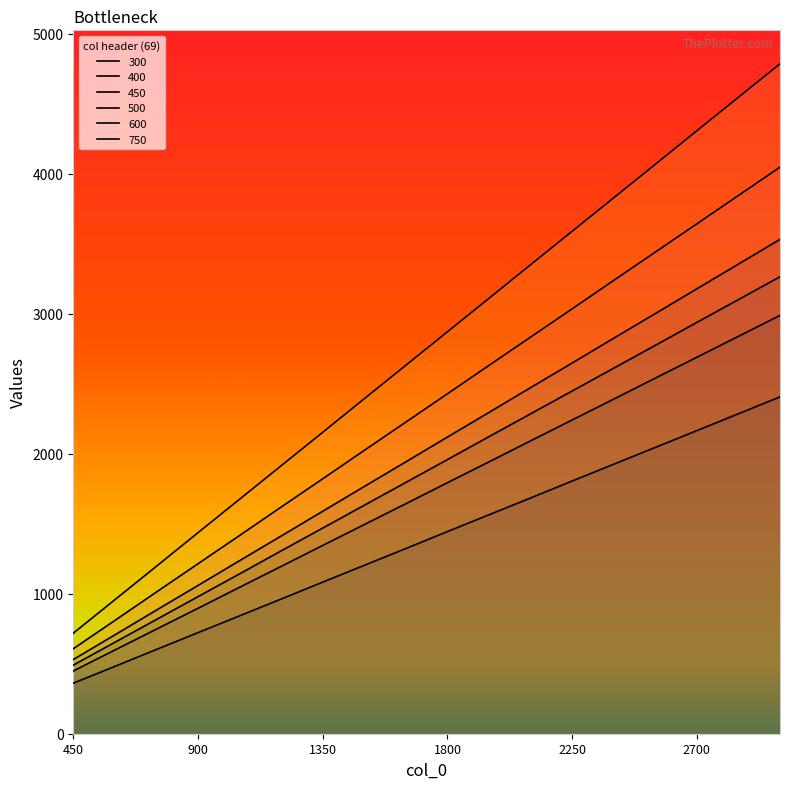

What is the sum of all 500 values?

33192